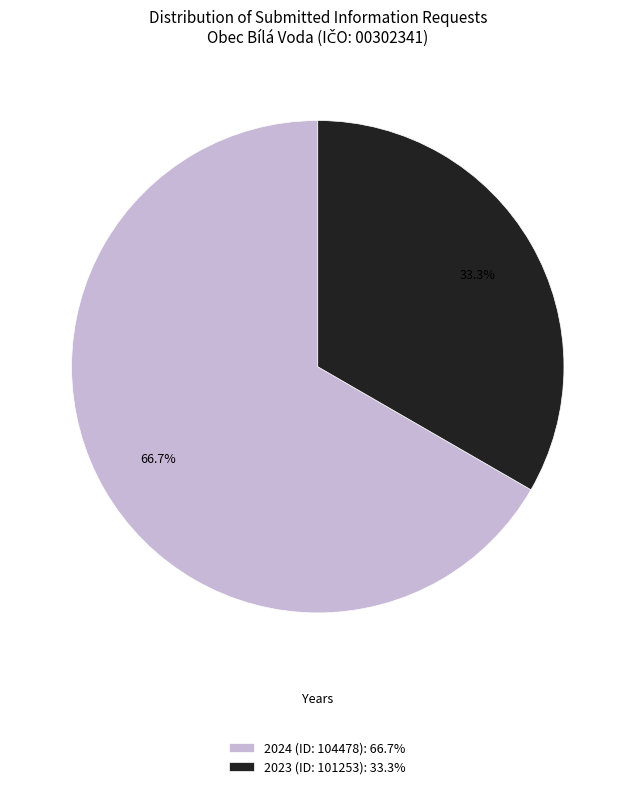

Approximately how many times larger is the value at 2023 (ID: 101253): 33.3% compared to 2024 (ID: 104478): 66.7%?

0.5